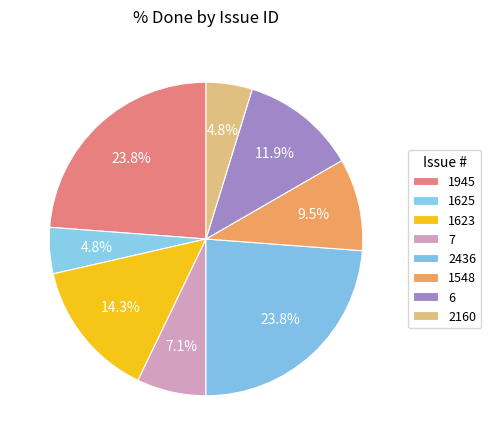

Do 1625 and 2160 together represent more than half of the pie?

No